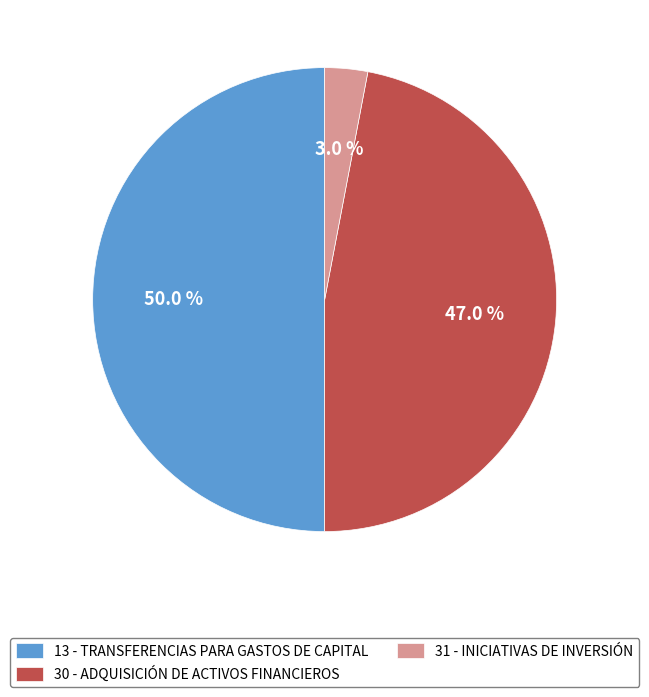

What portion of the pie excludes 30 - ADQUISICIÓN DE ACTIVOS FINANCIEROS?

53.0%